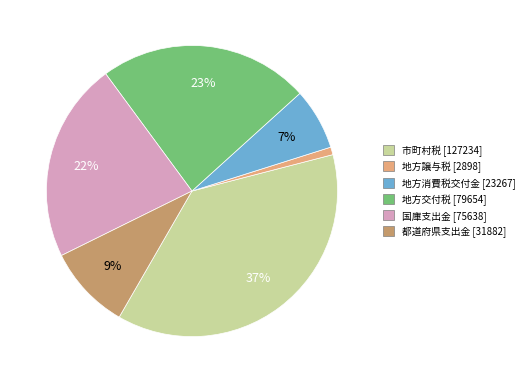

What is the largest slice in the pie chart?

市町村税